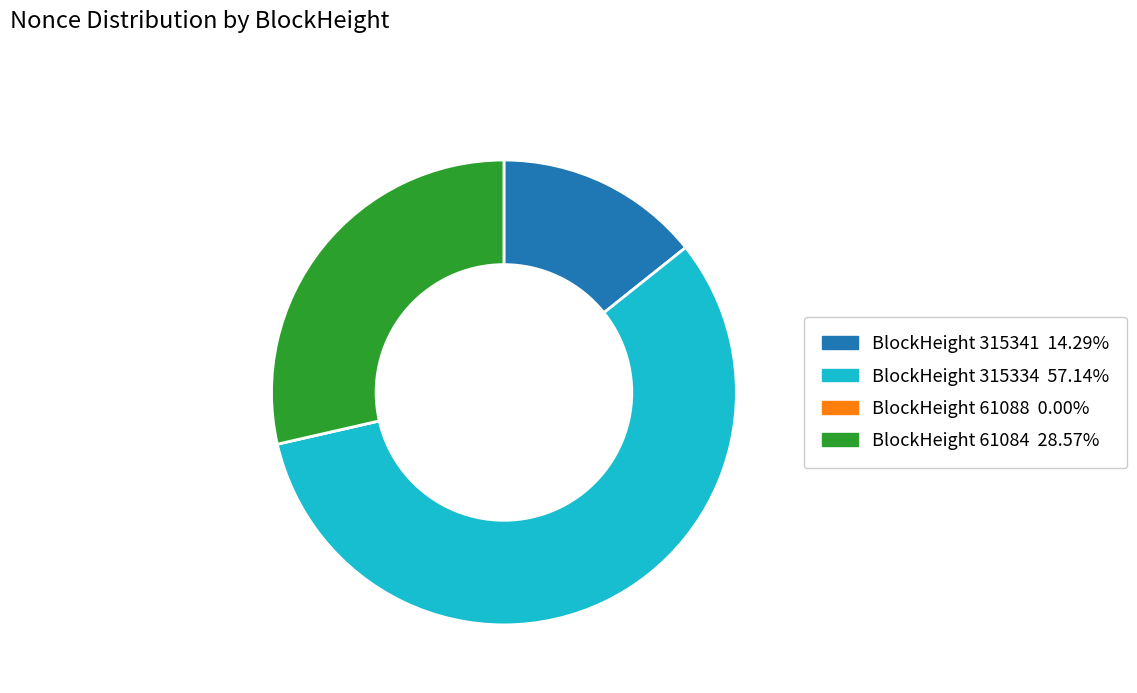

Is there any slice that represents more than half of the pie?

Yes